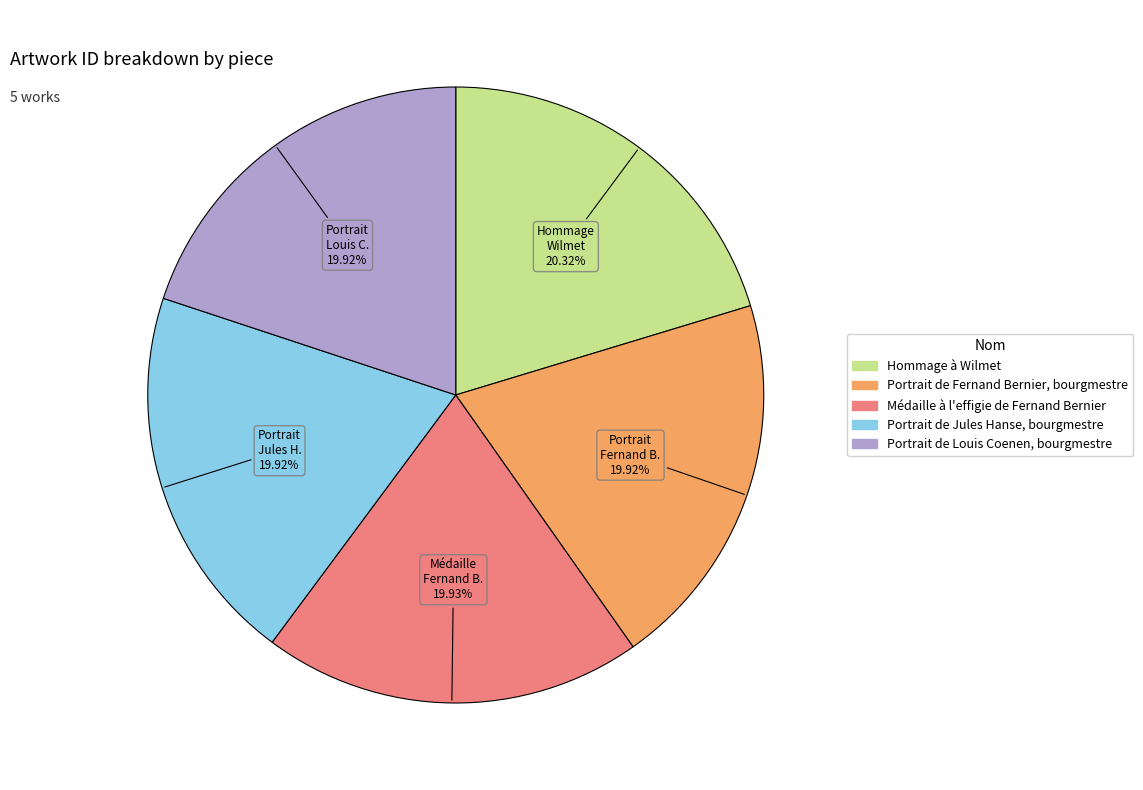

Count the number of slices in the pie.

5